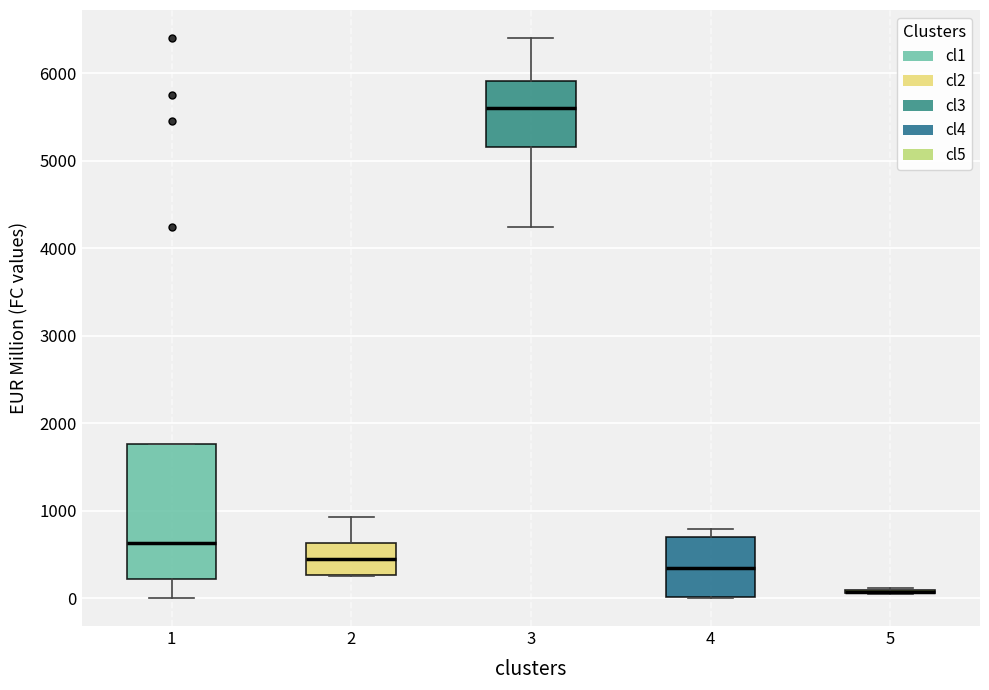

Reading left to right, read every box against the y-axis: the position of its median line, the range the box covers, and the ends of its whiskers. The values are not printed on the chart, so give them approximately, as read against the axis.

1: median 600, box 200 to 1800, whiskers 0 to 1800
2: median 500, box 300 to 600, whiskers 300 to 900
3: median 5600, box 5200 to 5900, whiskers 4200 to 6400
4: median 300, box 0 to 700, whiskers 0 to 800
5: box collapsed to a line at 100, whiskers 100 to 100